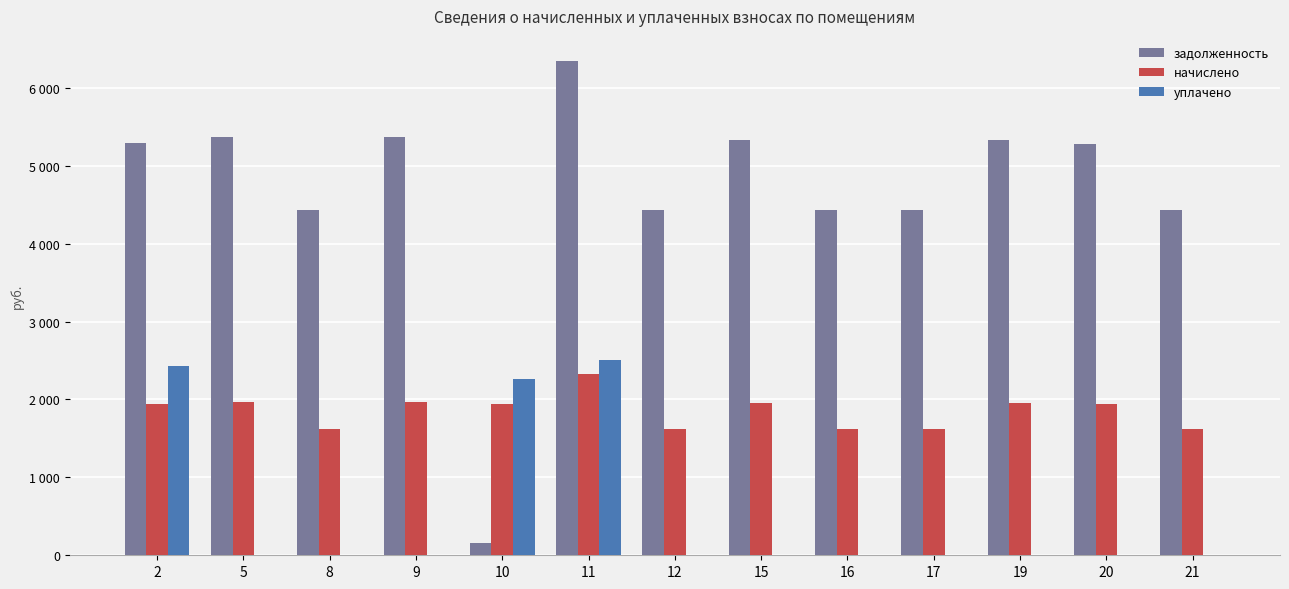

What are all the series names shown in the legend?

задолженность, начислено, уплачено